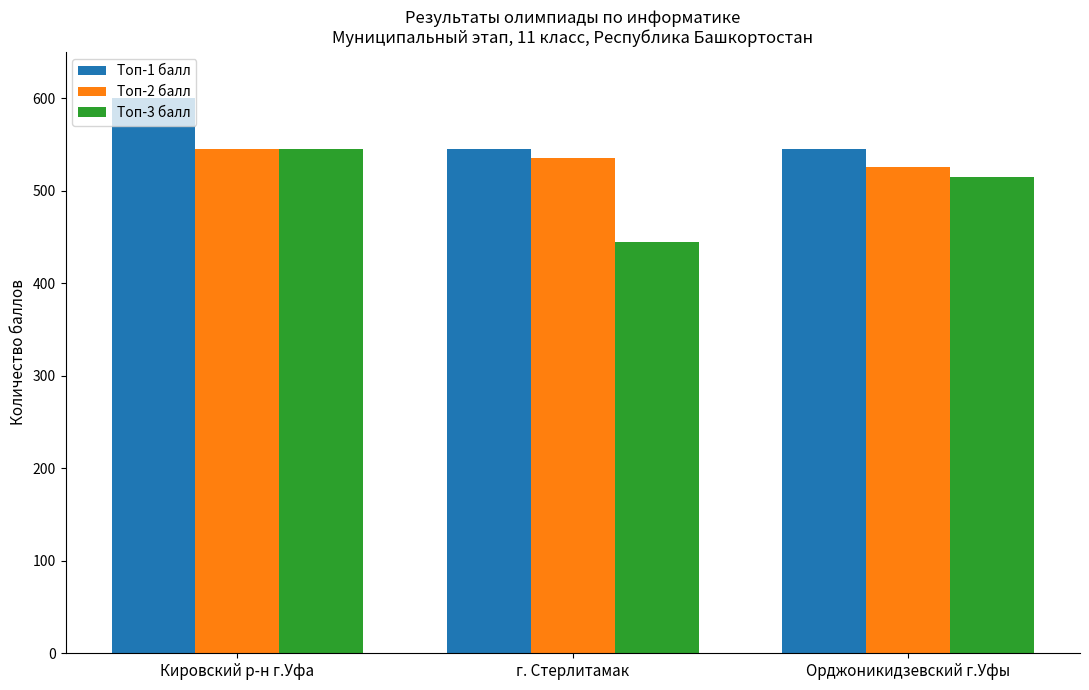

Which series has the widest spread of values?

Топ-3 балл